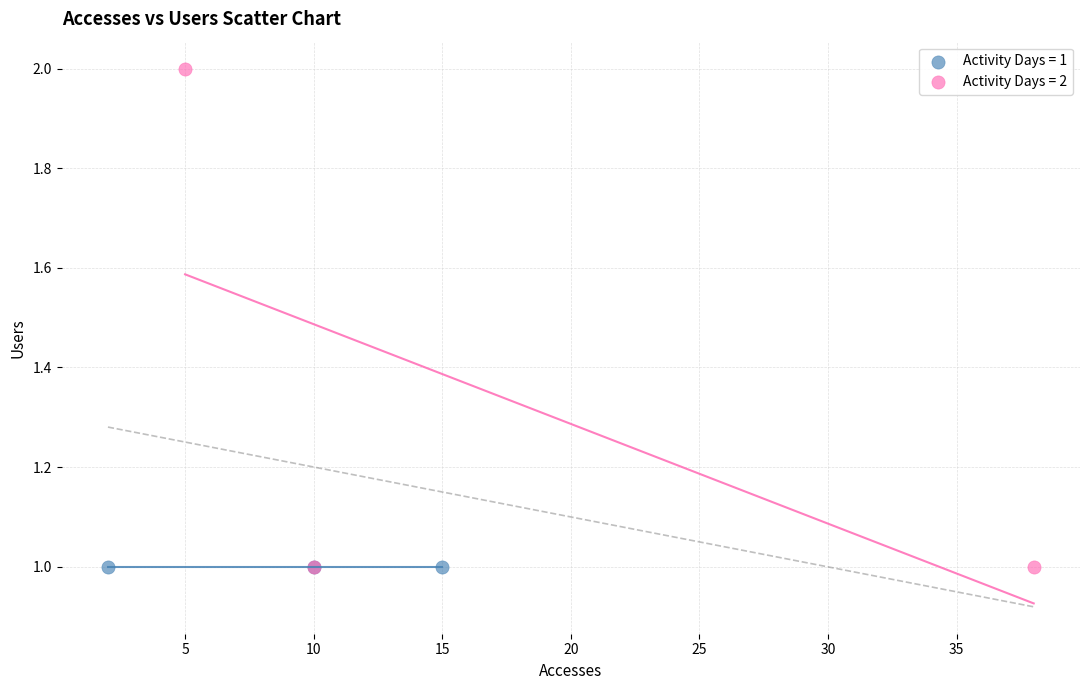

Which series contains the highest Y value?

Activity Days = 2